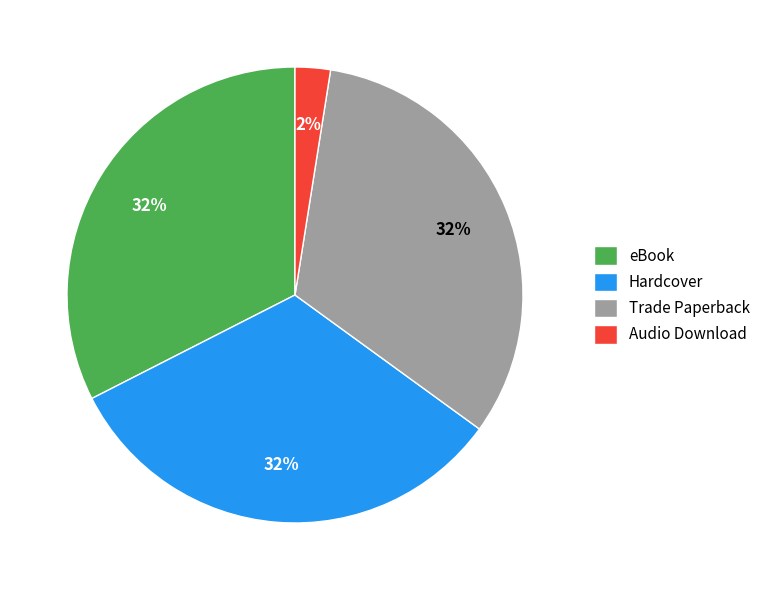

Combined, do eBook and Trade Paperback account for over 50%?

Yes